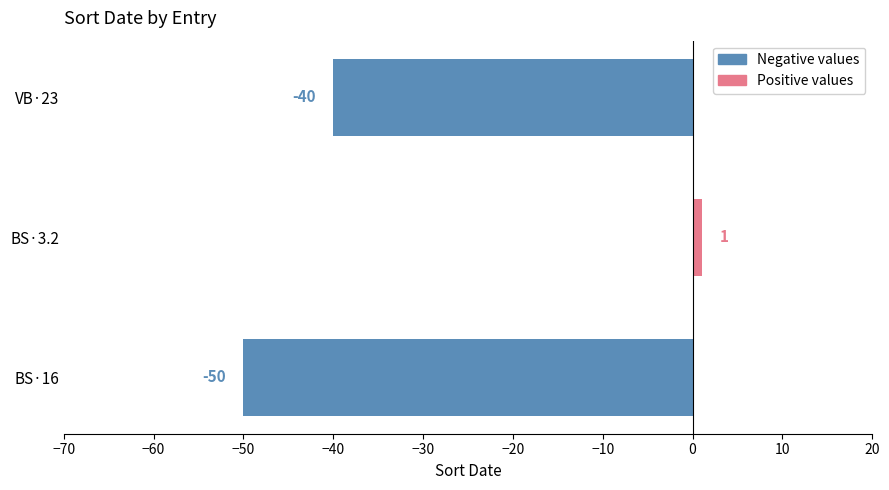

Is it true that the value at VB·23 is -71?

False